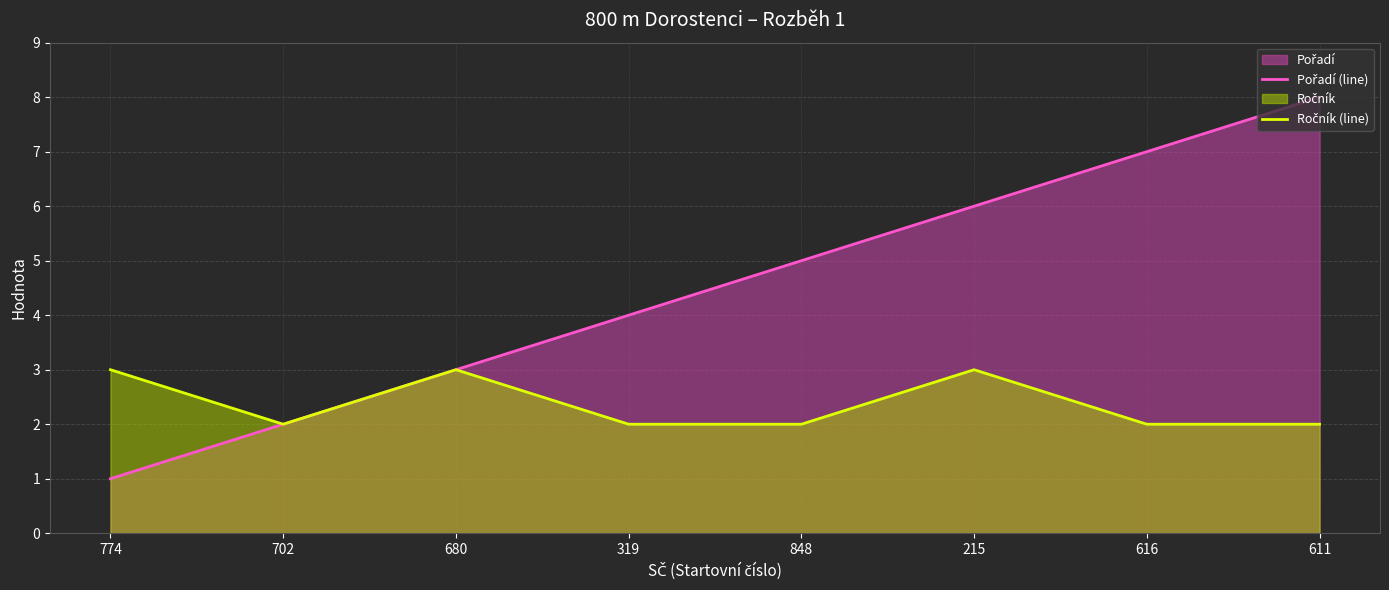

Where is the first local maximum for Ročník (line)?

680